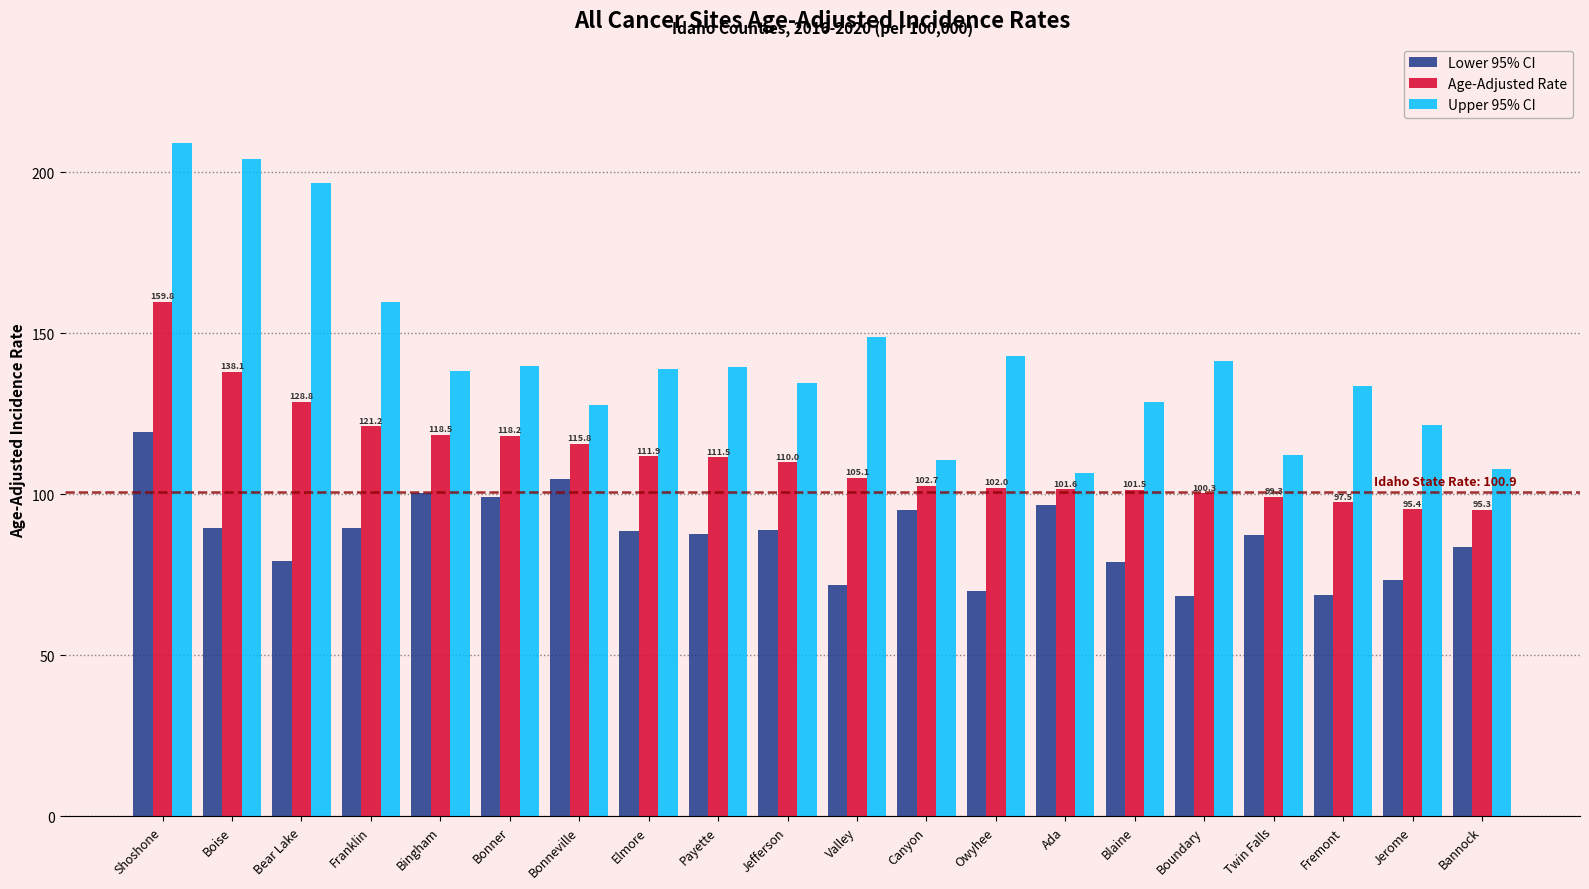

How many bars are there in each group?

3